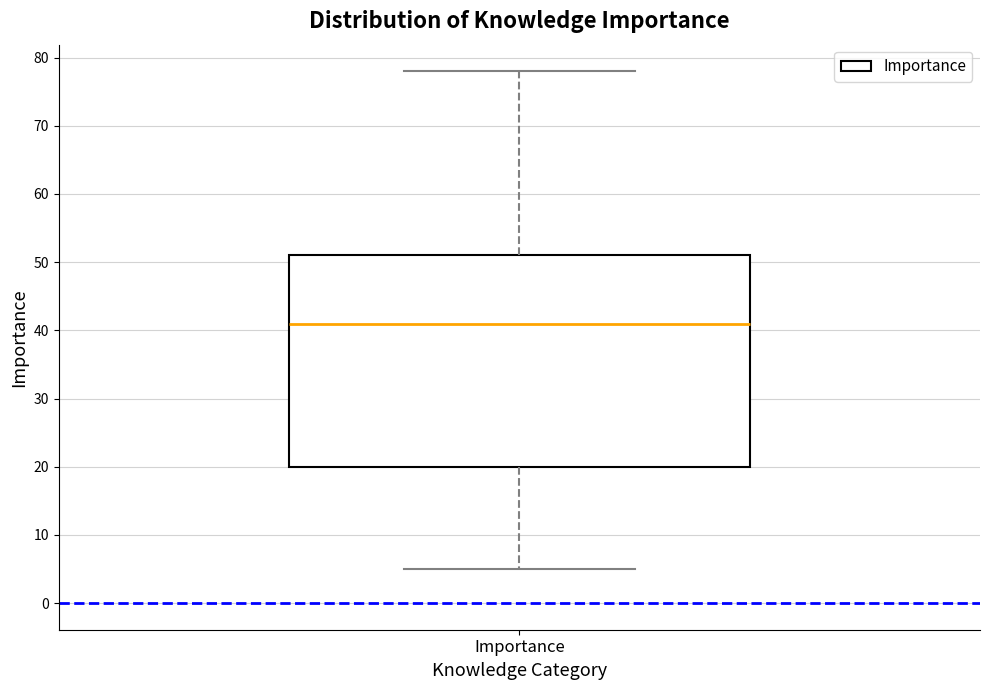

Read this box plot against the y-axis: the position of the median line, the range covered by the box, and the ends of both whiskers. The values are not printed on the chart, so give them approximately, as read against the axis.

median 41, box 20 to 51, whiskers 5 to 78